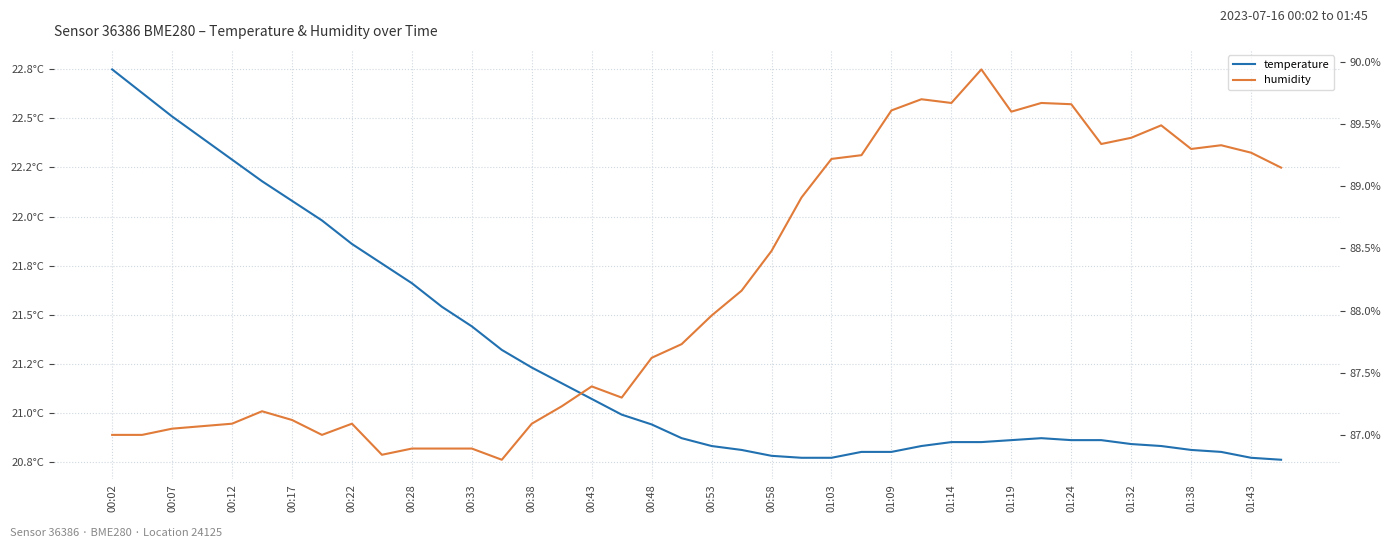

How many lines are shown in the chart?

2